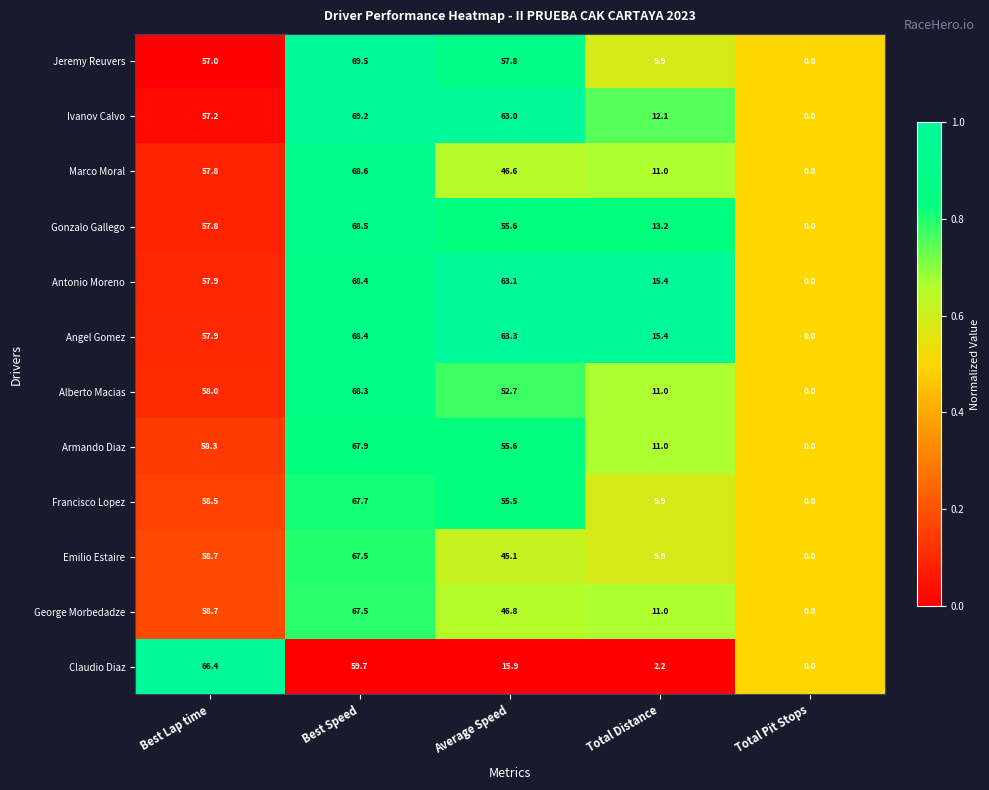

At how many categories does at least one series exceed 54?

3